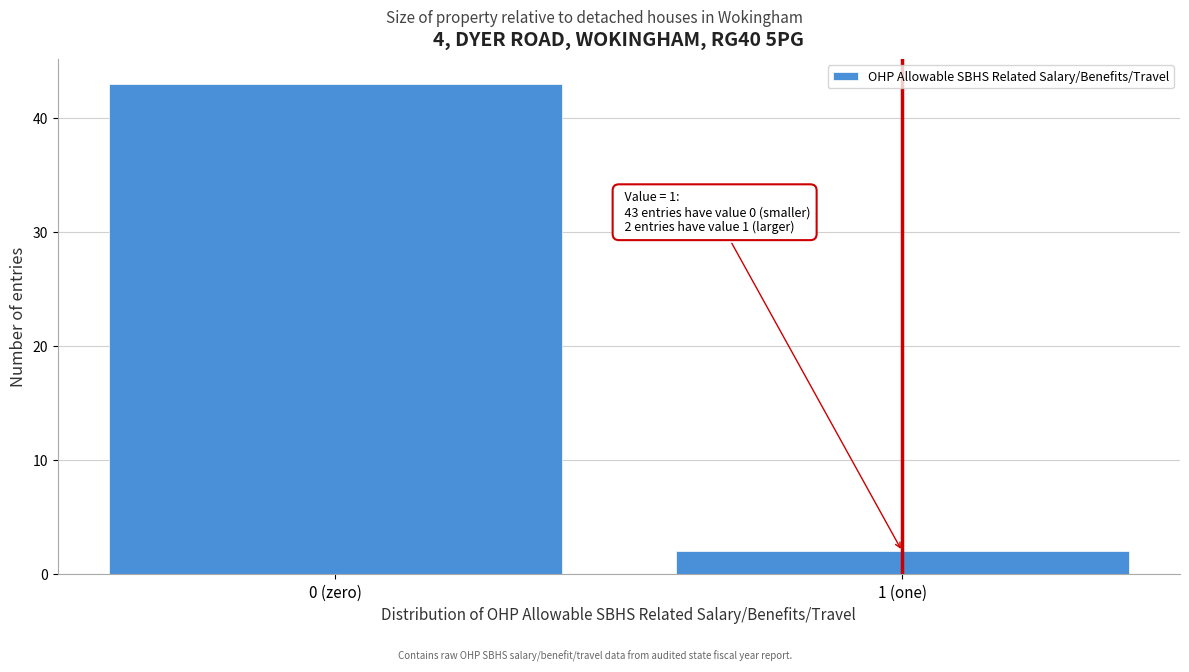

Reading left to right, extract all data points from this chart.

0 (zero)=43	1 (one)=2